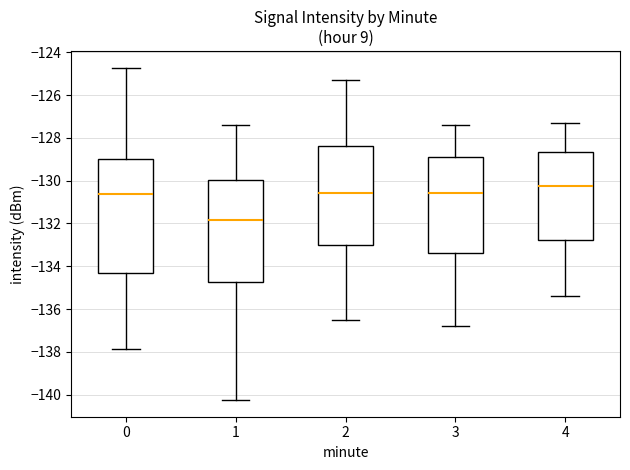

Where is the upper edge of the box at x = 1 on the y-axis? The values are not printed on the chart, so give them approximately, as read against the axis.

-130.0